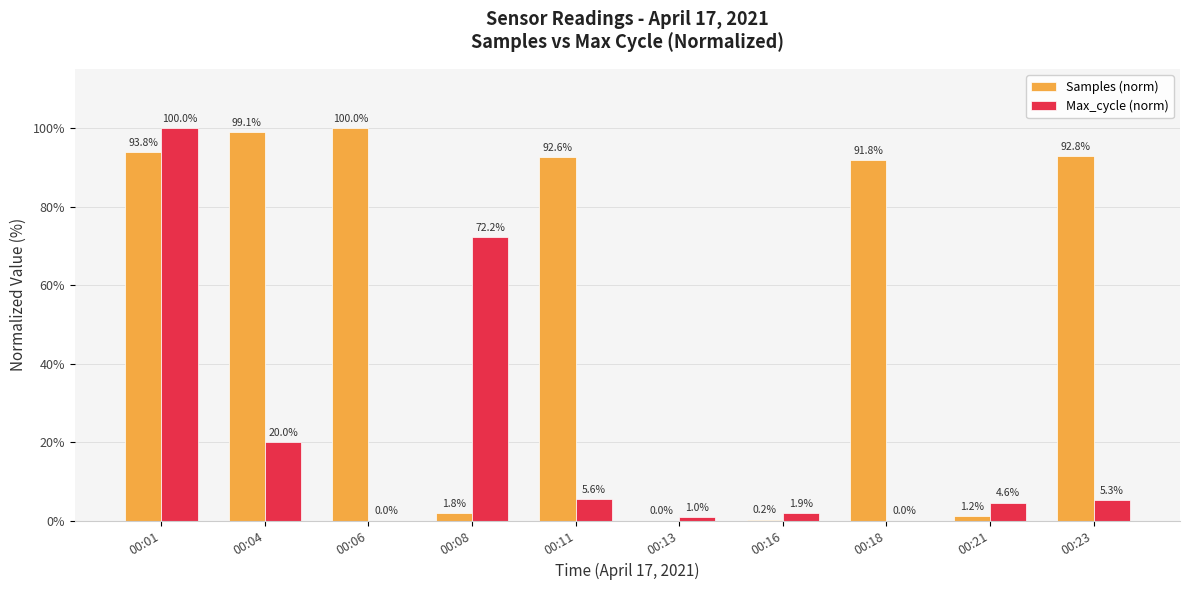

Are the bars horizontal?

No